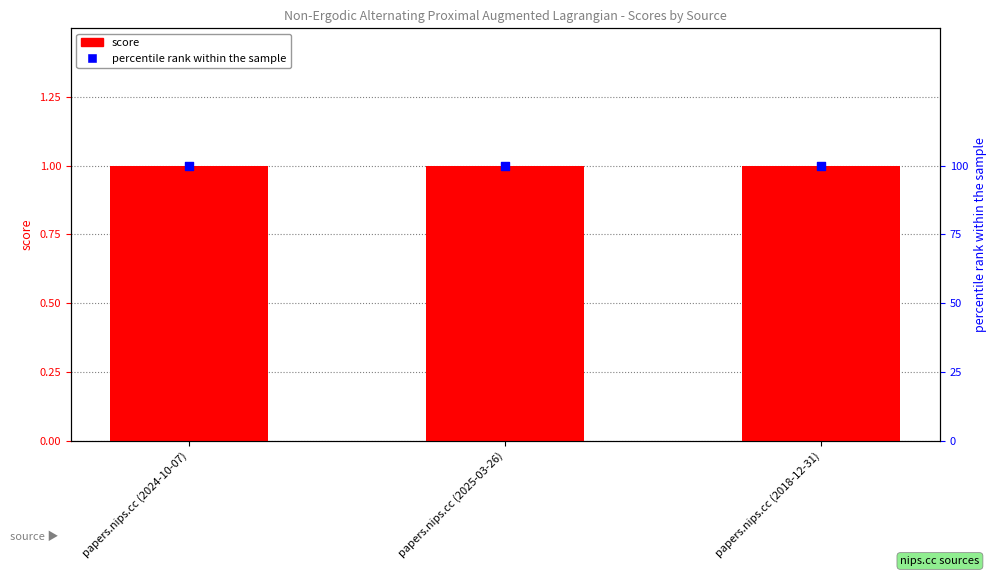

At which category is the sum across all series the highest?

papers.nips.cc (2024-10-07)